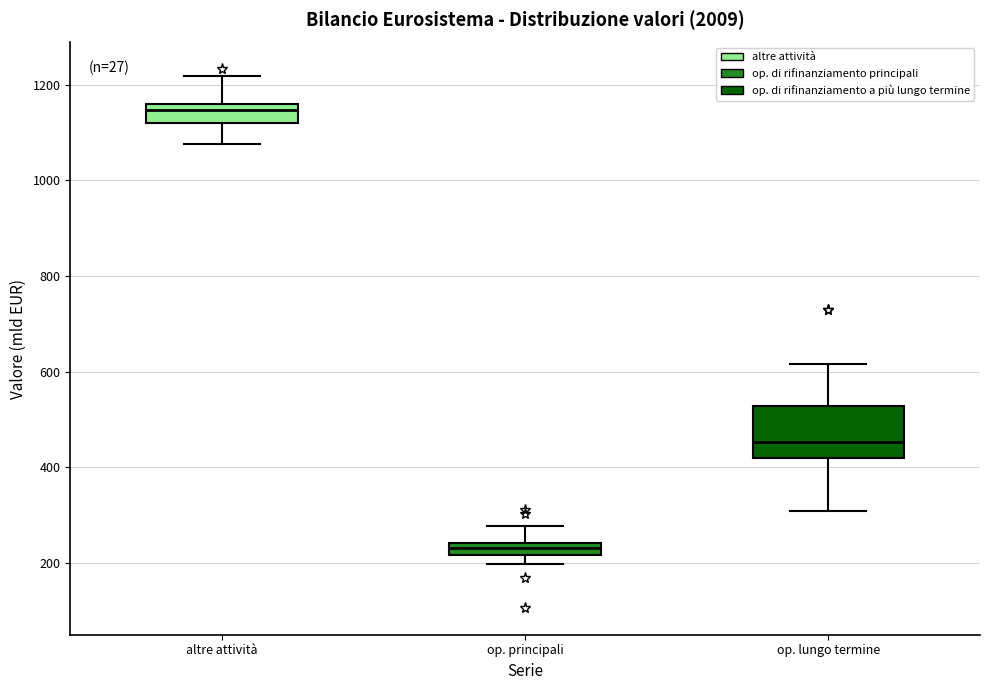

Comparing the boxes themselves (not the whiskers), which one is the tallest?

op. lungo termine